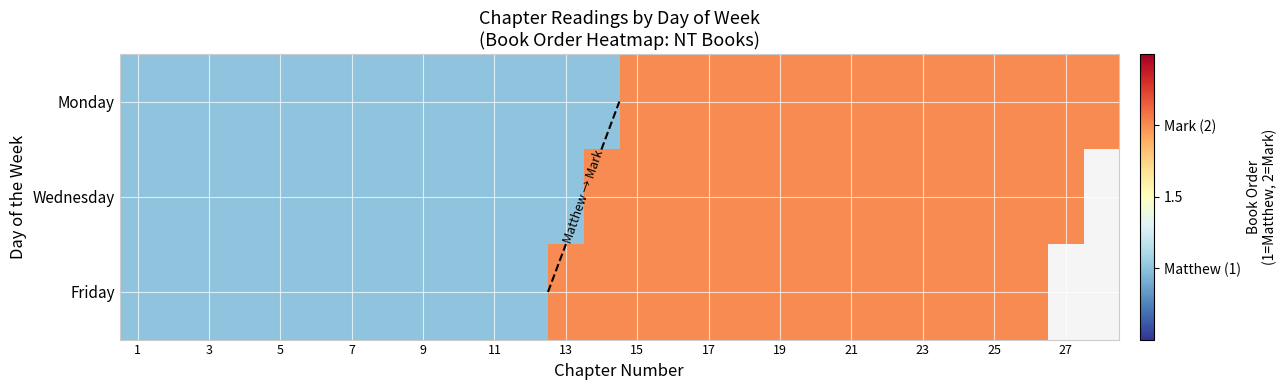

At which label is Friday closest to 1?

1